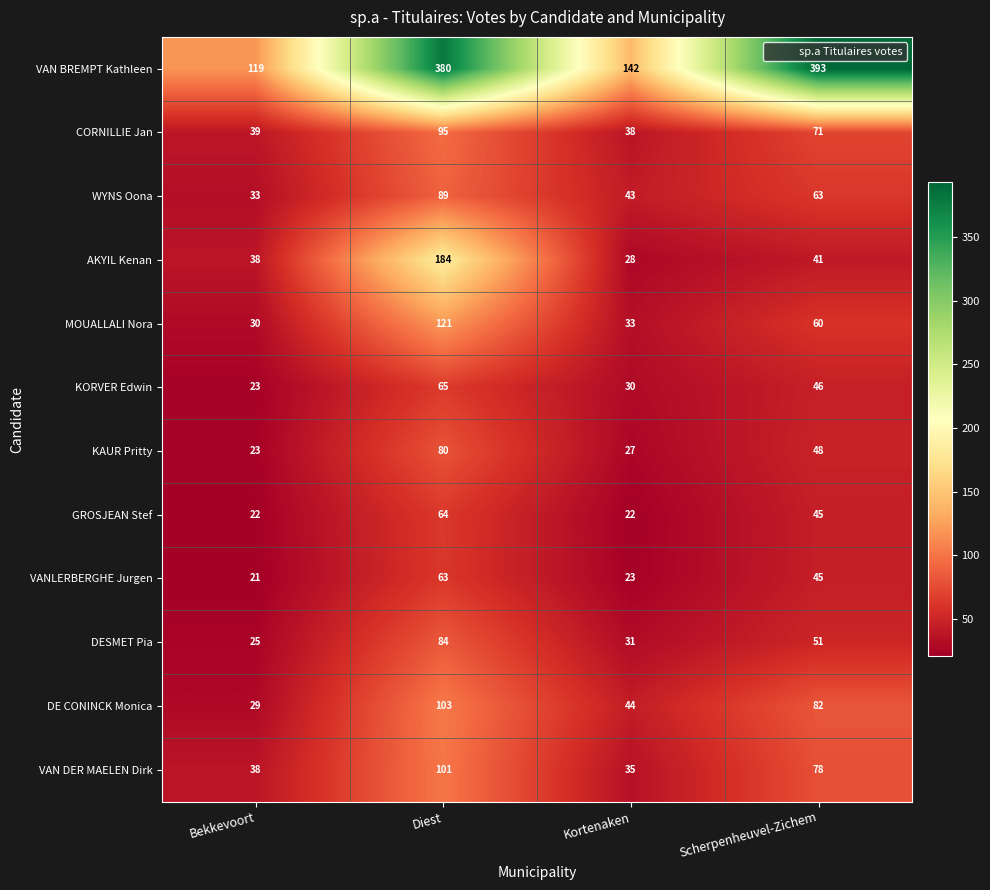

True or false: KAUR Pritty has a value of 23 at Bekkevoort.

True